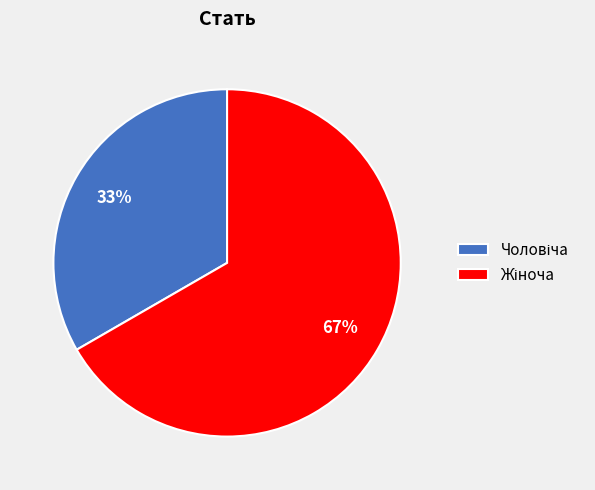

Is there any slice that represents more than half of the pie?

Yes